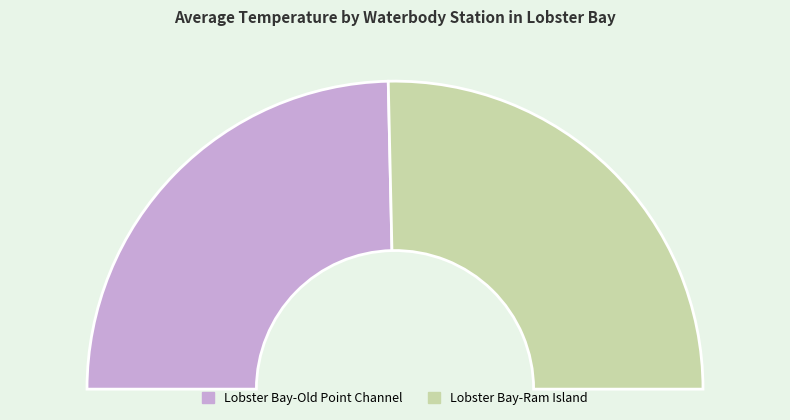

Which slice is the smallest?

Lobster Bay-Old Point Channel